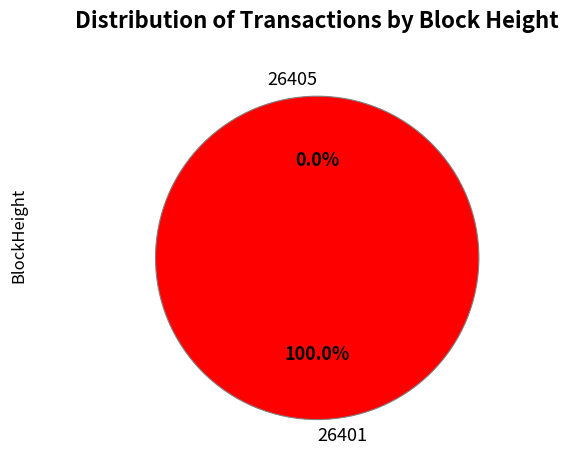

How many slices are in this pie chart?

2